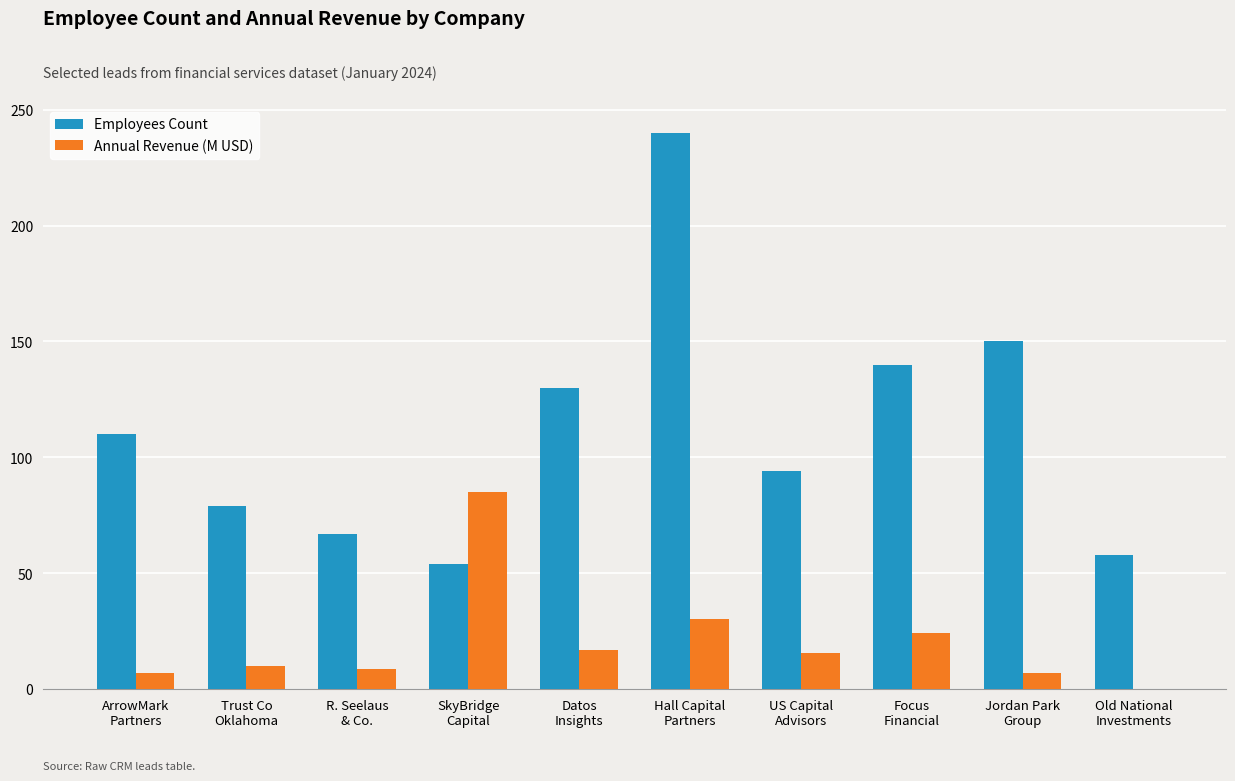

What is the maximum value shown in the chart?

240.0